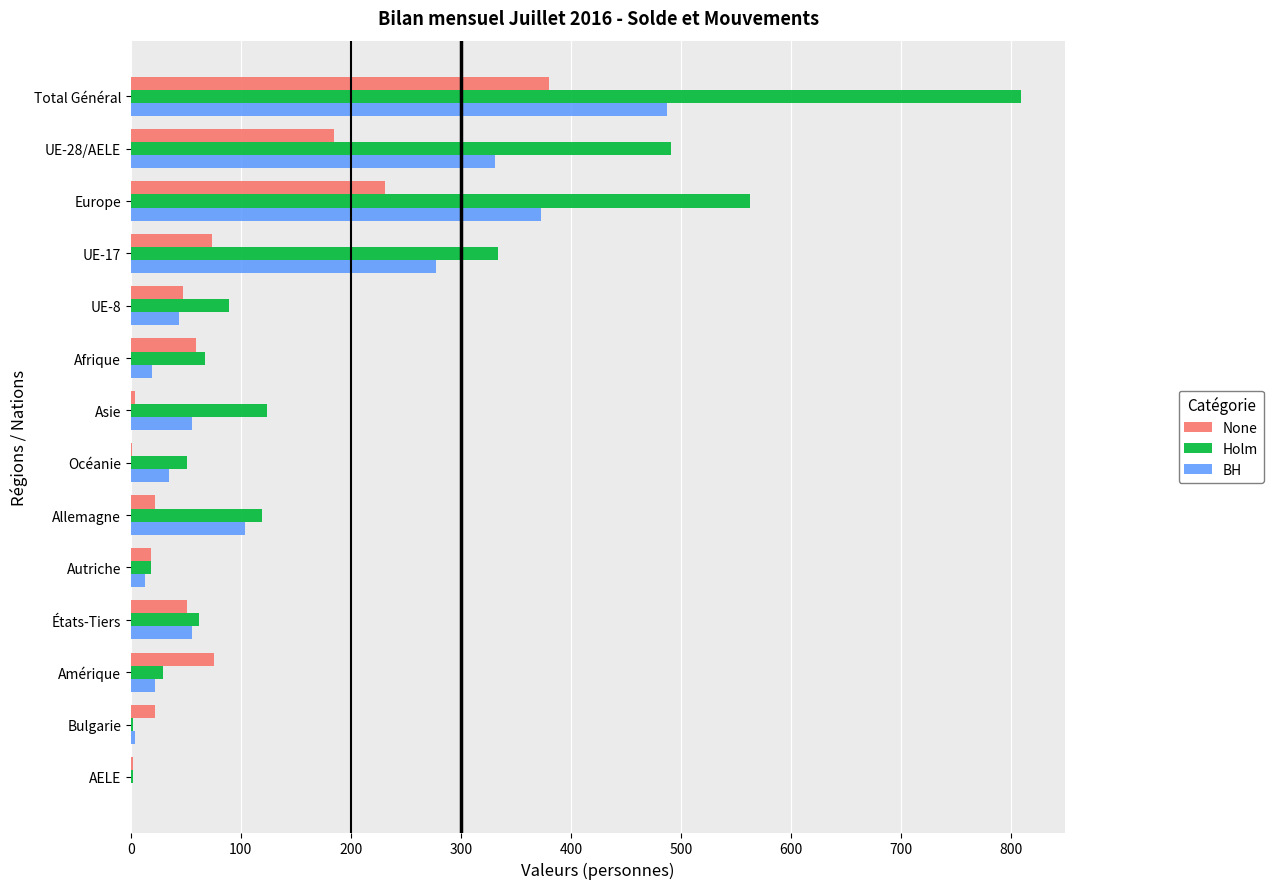

What is the approximate value of Holm at États-Tiers?

62